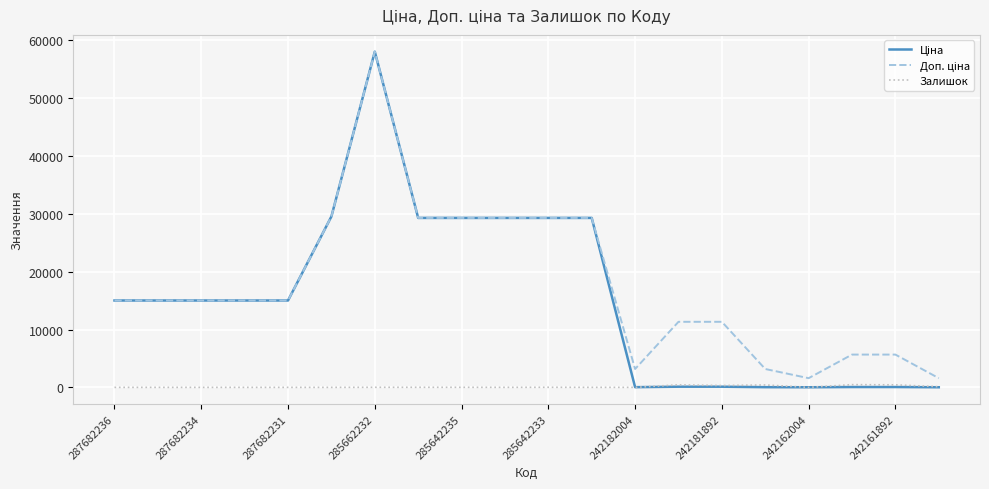

At which category is the sum across all series the highest?

285662232